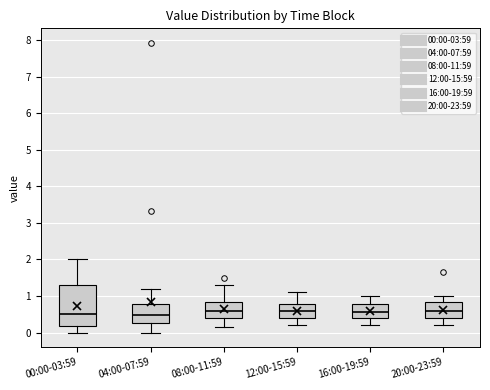

Reading left to right, transcribe this box plot: for each box, give where its median line is, the range the box spans, and where its two whiskers end, as read against the y-axis. The values are not printed on the chart, so give them approximately, as read against the axis.

00:00-03:59: median 0.5, box 0.2 to 1.3, whiskers 0.0 to 2.0
04:00-07:59: median 0.5, box 0.3 to 0.8, whiskers 0.0 to 1.2
08:00-11:59: median 0.6, box 0.4 to 0.8, whiskers 0.2 to 1.3
12:00-15:59: median 0.6, box 0.4 to 0.8, whiskers 0.2 to 1.1
16:00-19:59: median 0.6, box 0.4 to 0.8, whiskers 0.2 to 1.0
20:00-23:59: median 0.6, box 0.4 to 0.8, whiskers 0.2 to 1.0